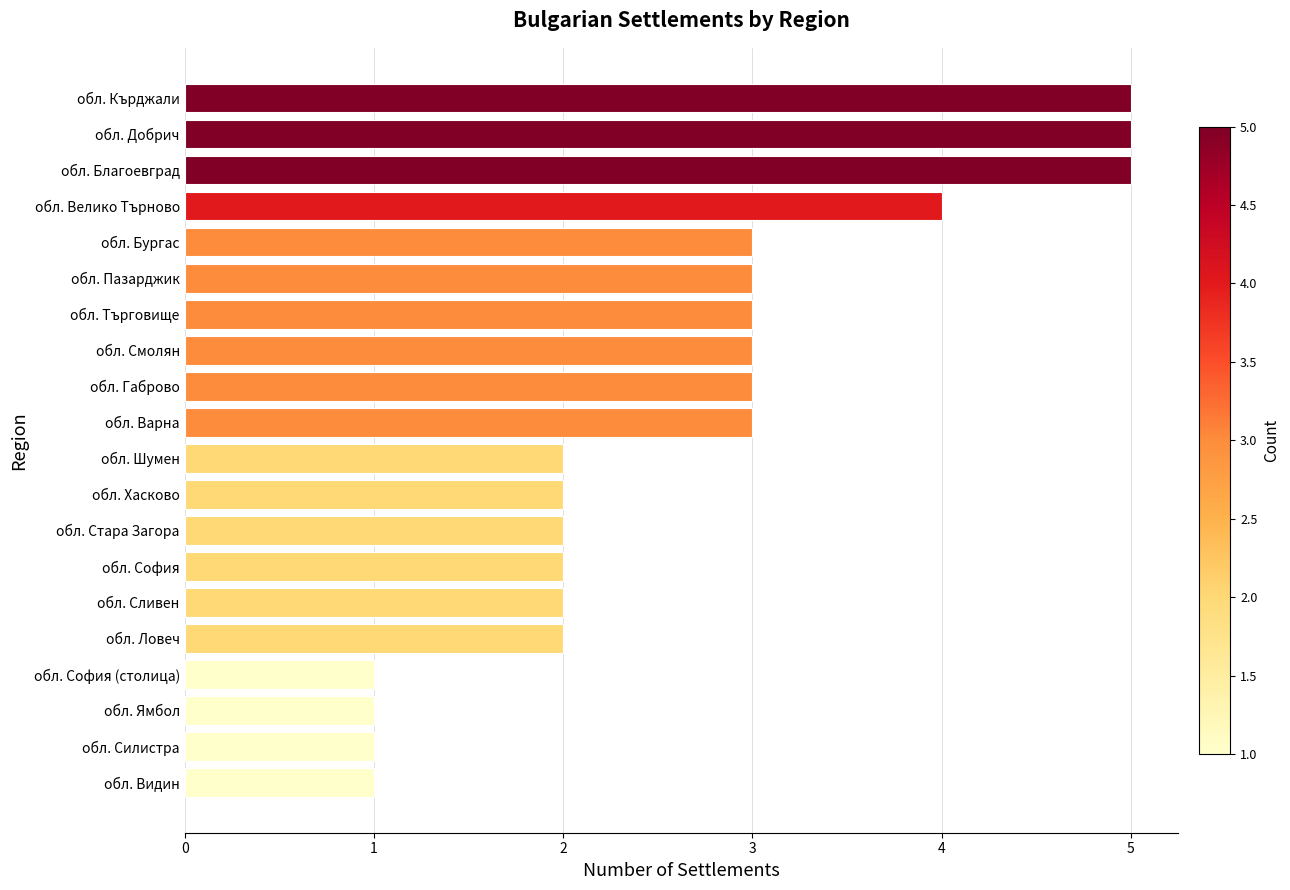

What is the greatest value displayed?

5